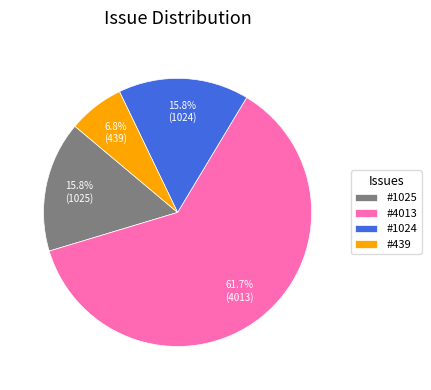

Between #439 and #4013, which is larger?

#4013